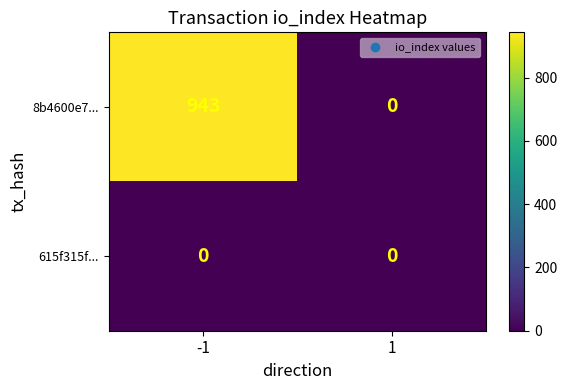

How many categories are shown in the chart?

2